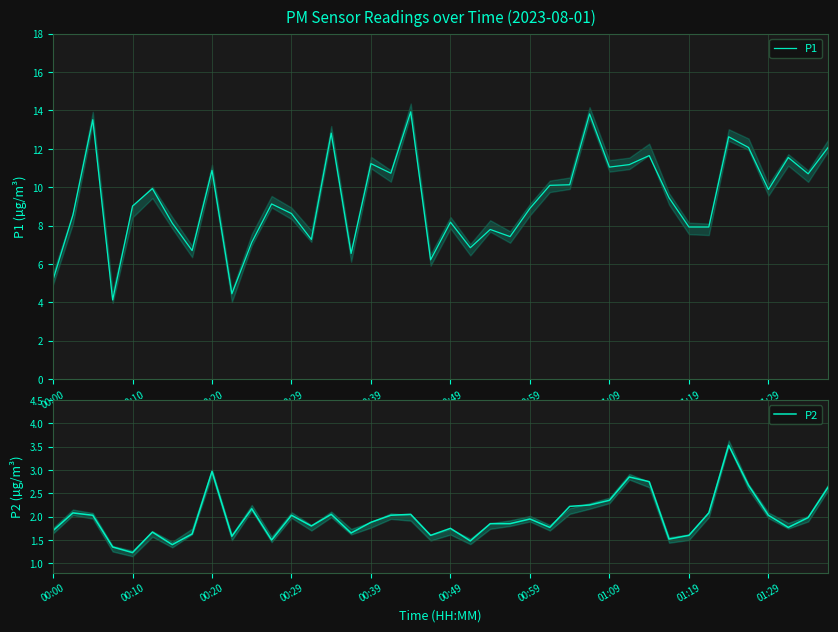

Which series has the largest total across all categories?

P1